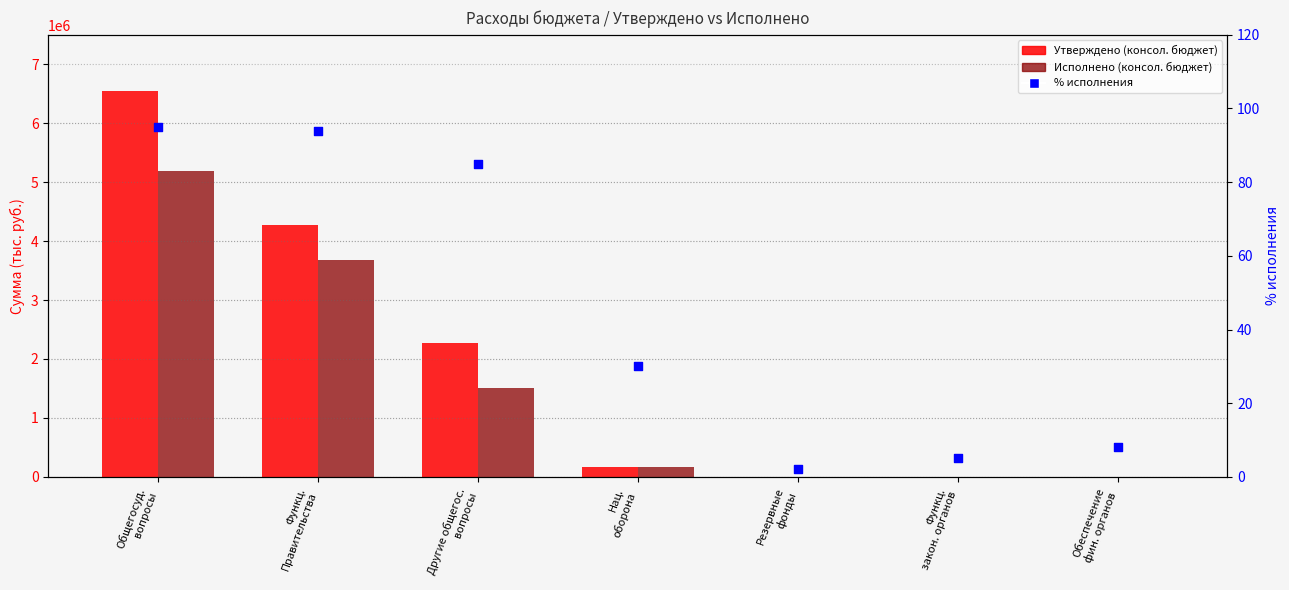

Which series reaches the maximum Y coordinate?

Утверждено (консол. бюджет)